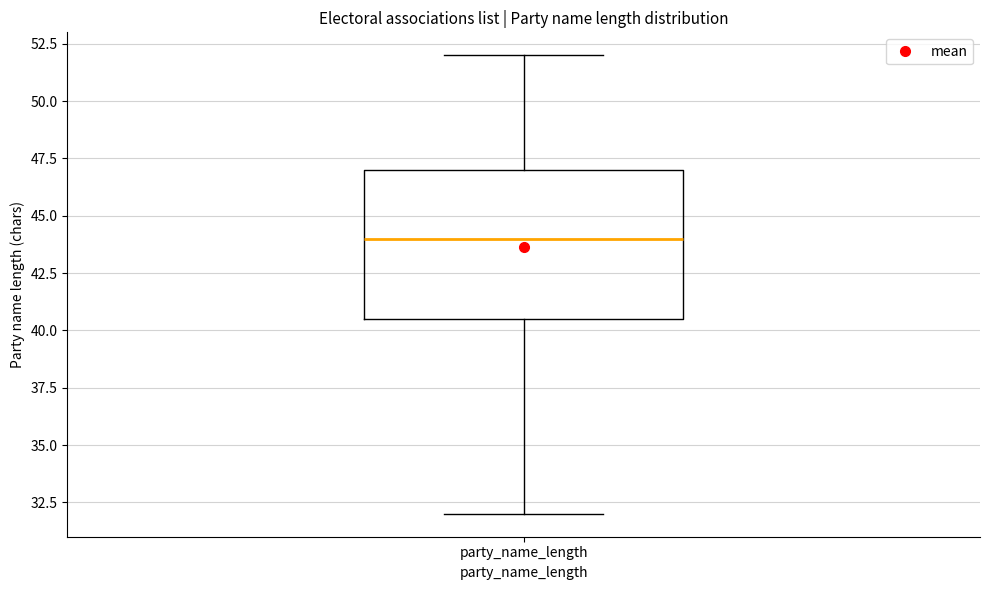

Where does the median line of the box for party_name_length sit on the y-axis? The values are not printed on the chart, so give them approximately, as read against the axis.

44.0